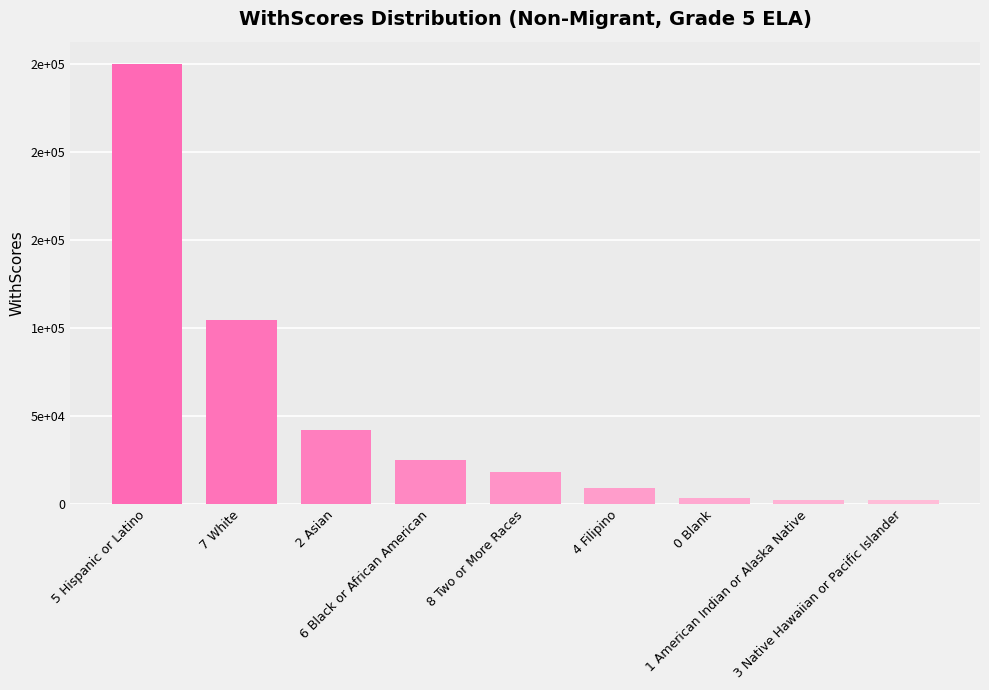

What is the ratio of the value at 5 Hispanic or Latino to the value at 0 Blank?

80.7